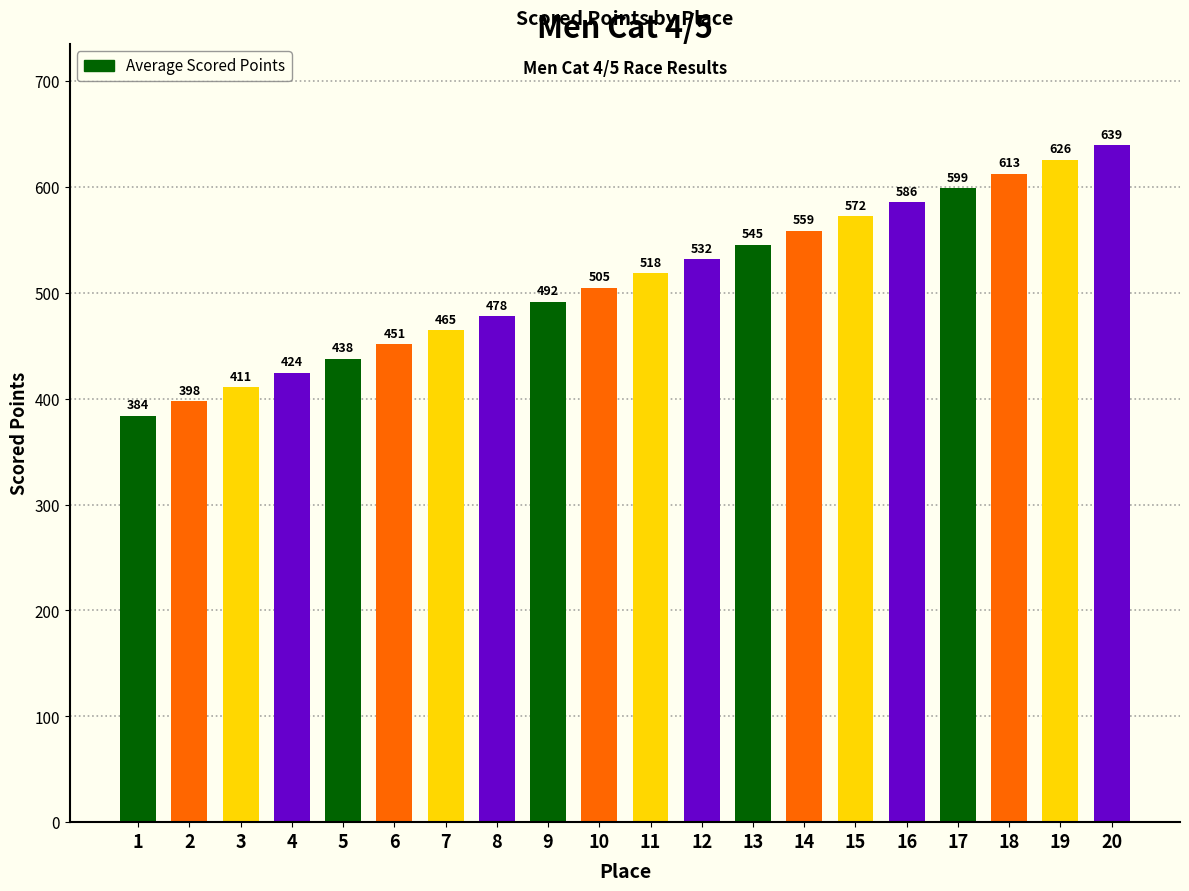

What is the value of the 8th bar from the left?

478.2